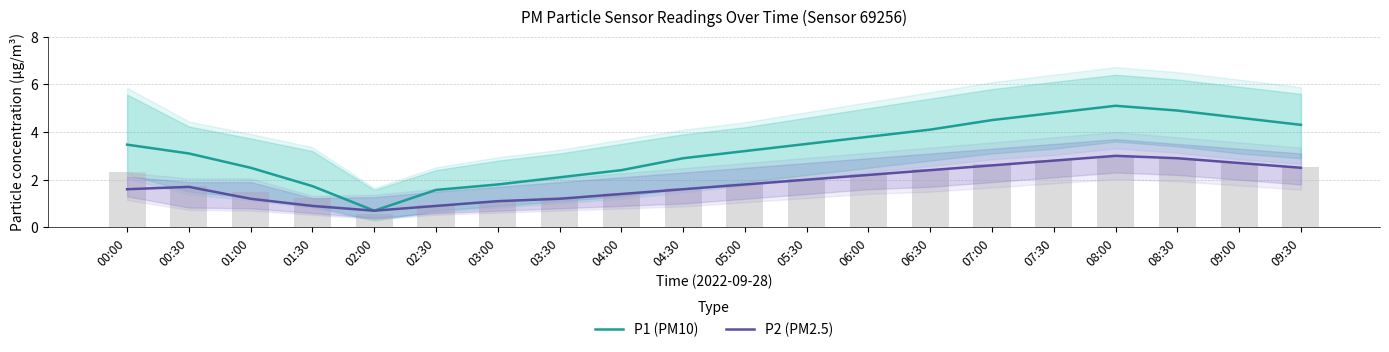

Reading left to right, list all the values displayed in this chart.

P1 (PM10): 00:00=3.5	00:30=3.1	01:00=2.5	01:30=1.7	02:00=0.7	02:30=1.6	03:00=1.8	03:30=2.1	04:00=2.4	04:30=2.9	05:00=3.2	05:30=3.5	06:00=3.8	06:30=4.1	07:00=4.5	07:30=4.8	08:00=5.1	08:30=4.9	09:00=4.6	09:30=4.3
P2 (PM2.5): 00:00=1.6	00:30=1.7	01:00=1.2	01:30=0.9	02:00=0.7	02:30=0.9	03:00=1.1	03:30=1.2	04:00=1.4	04:30=1.6	05:00=1.8	05:30=2.0	06:00=2.2	06:30=2.4	07:00=2.6	07:30=2.8	08:00=3.0	08:30=2.9	09:00=2.7	09:30=2.5